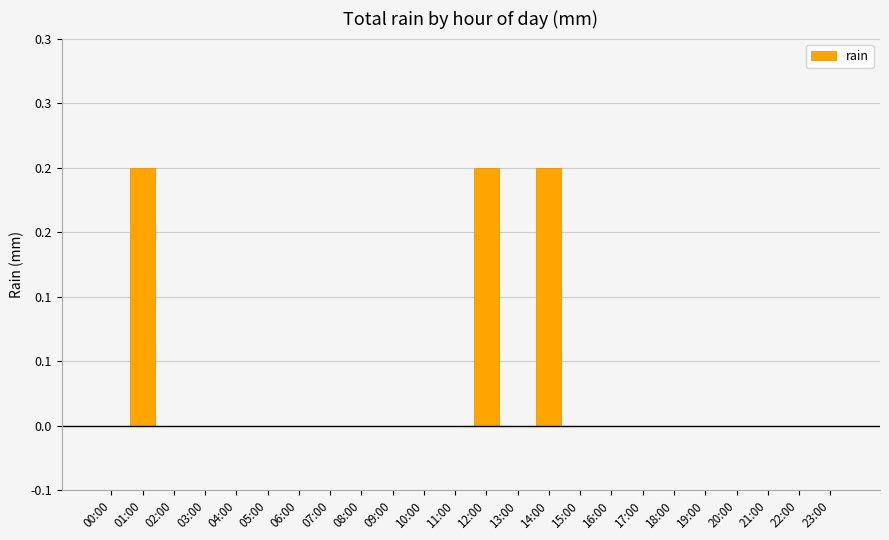

Rank the categories by value from lowest to highest.

00:00, 02:00, 03:00, 04:00, 05:00, 06:00, 07:00, 08:00, 09:00, 10:00, 11:00, 13:00, 15:00, 16:00, 17:00, 18:00, 19:00, 20:00, 21:00, 22:00, 23:00, 01:00, 12:00, 14:00